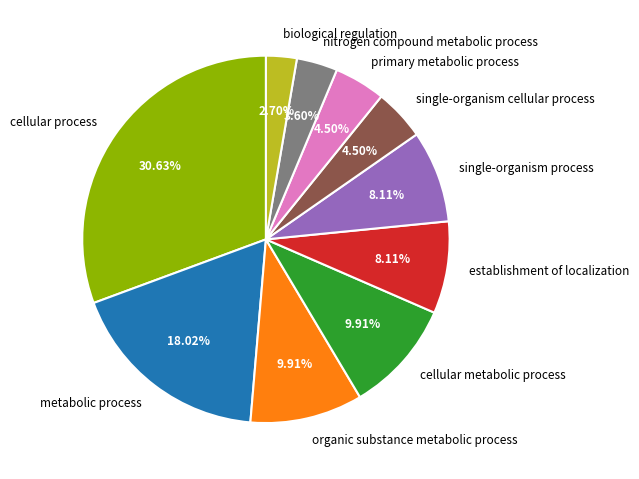

To the nearest percent, what is the difference between the largest and smallest slice percentages?

28%